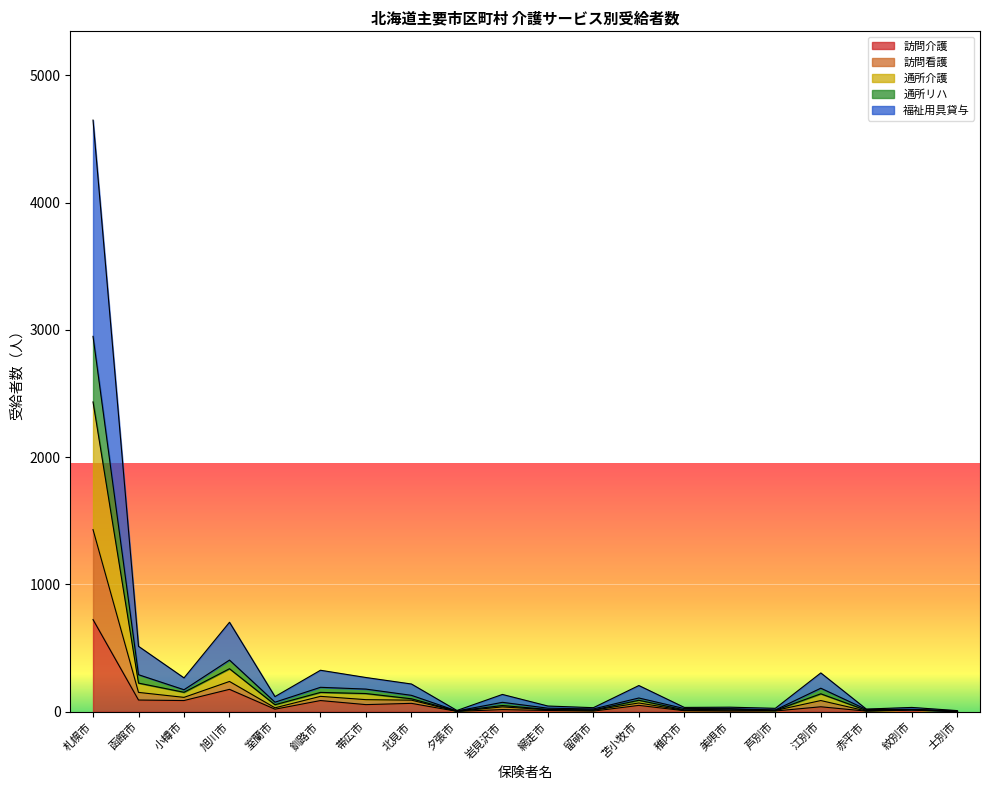

Between 紋別市 and 苫小牧市, which is larger?

苫小牧市